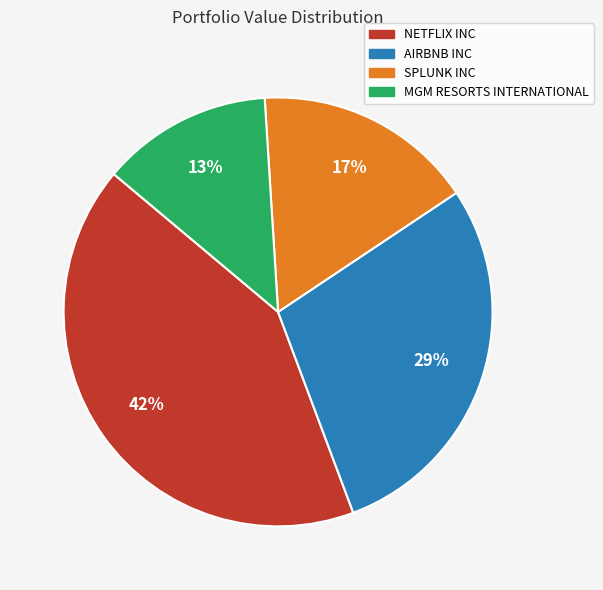

Which category has the biggest portion of the pie?

NETFLIX INC